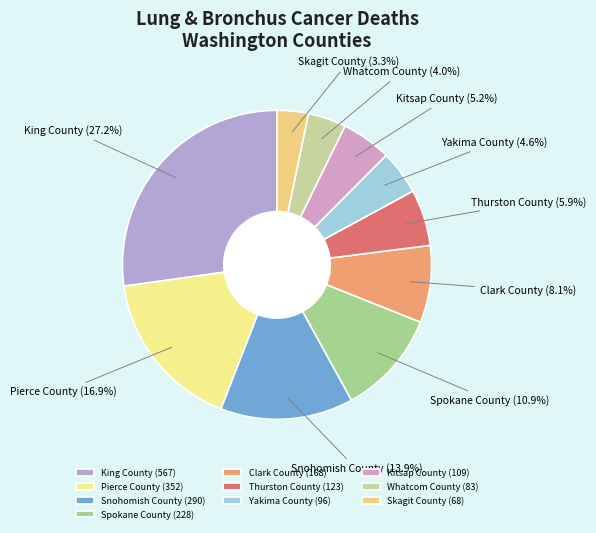

Count the number of slices in the pie.

10